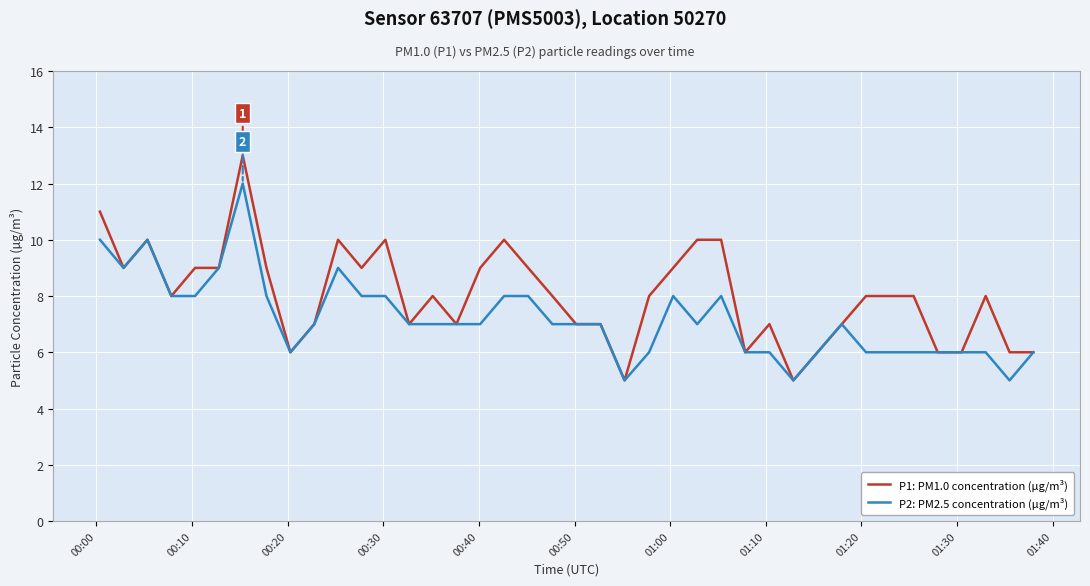

List the series in order of their peak value, highest first.

P1: PM1.0 concentration (µg/m³), P2: PM2.5 concentration (µg/m³)